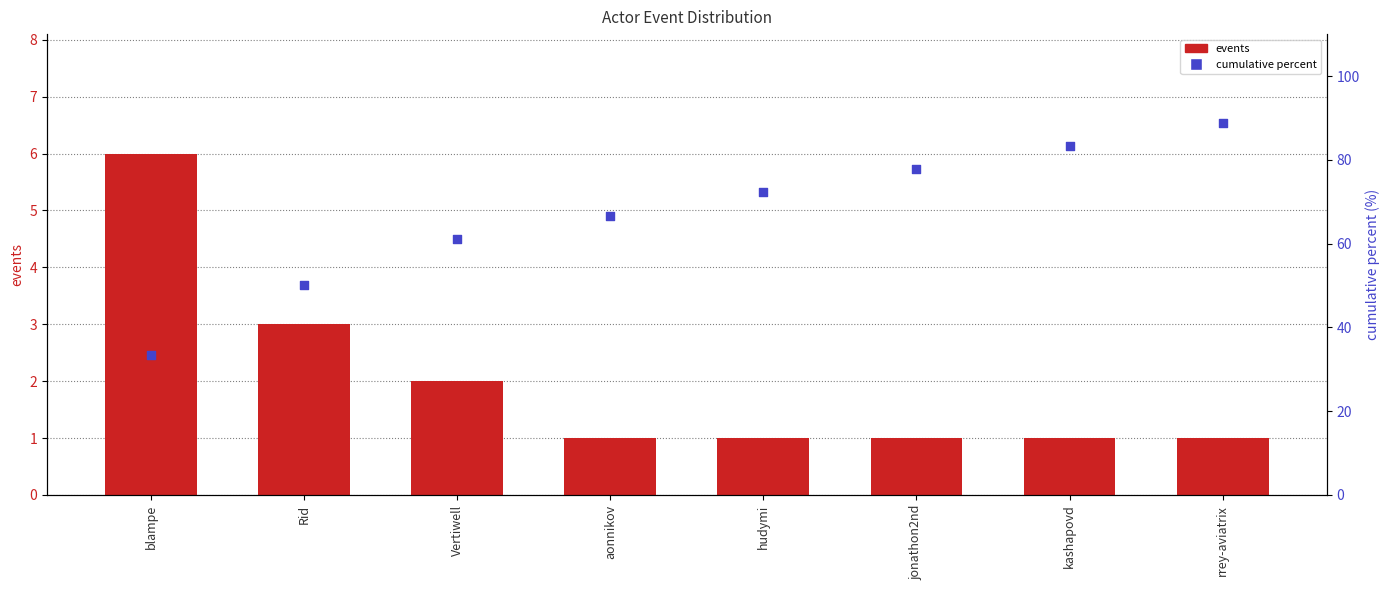

What is the total value across all series at jonathon2nd?

78.8